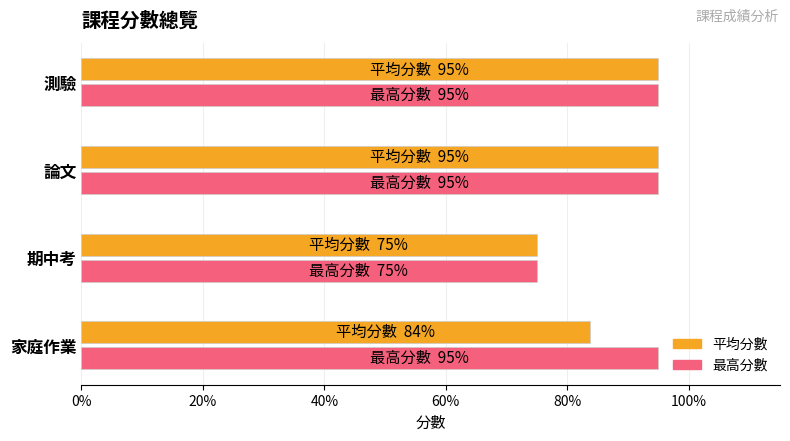

Count the number of data series in this chart.

2